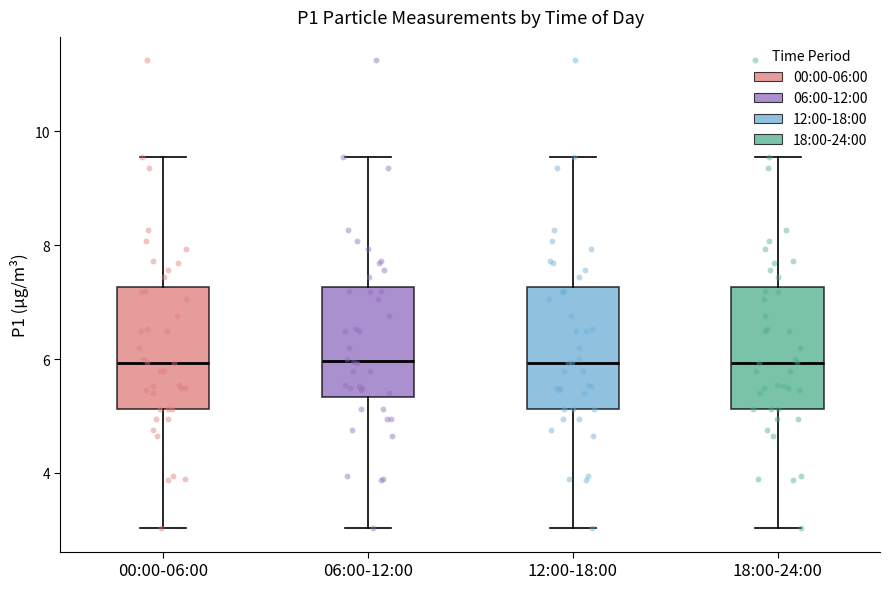

Reading left to right, transcribe this box plot: for each box, give where its median line is, the range the box spans, and where its two whiskers end, as read against the y-axis. The values are not printed on the chart, so give them approximately, as read against the axis.

00:00-06:00: median 6.0, box 5.2 to 7.2, whiskers 3.0 to 9.6
06:00-12:00: median 6.0, box 5.4 to 7.2, whiskers 3.0 to 9.6
12:00-18:00: median 6.0, box 5.2 to 7.2, whiskers 3.0 to 9.6
18:00-24:00: median 6.0, box 5.2 to 7.2, whiskers 3.0 to 9.6